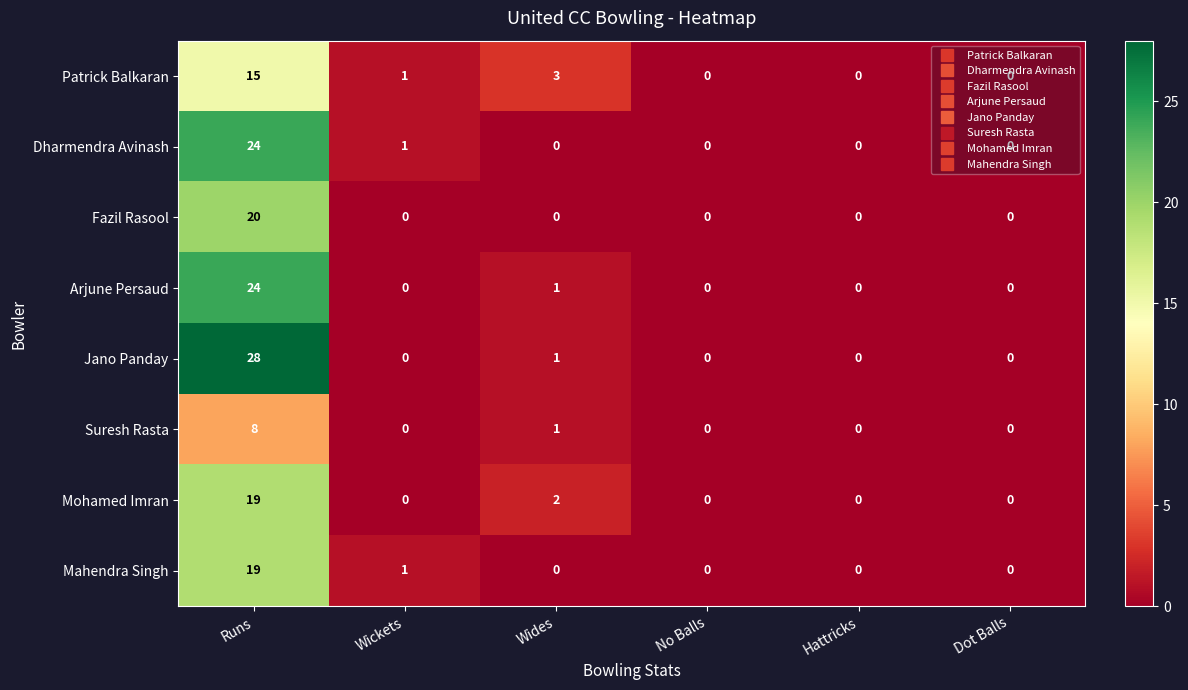

Where is Patrick Balkaran nearest to the value 7?

Wides